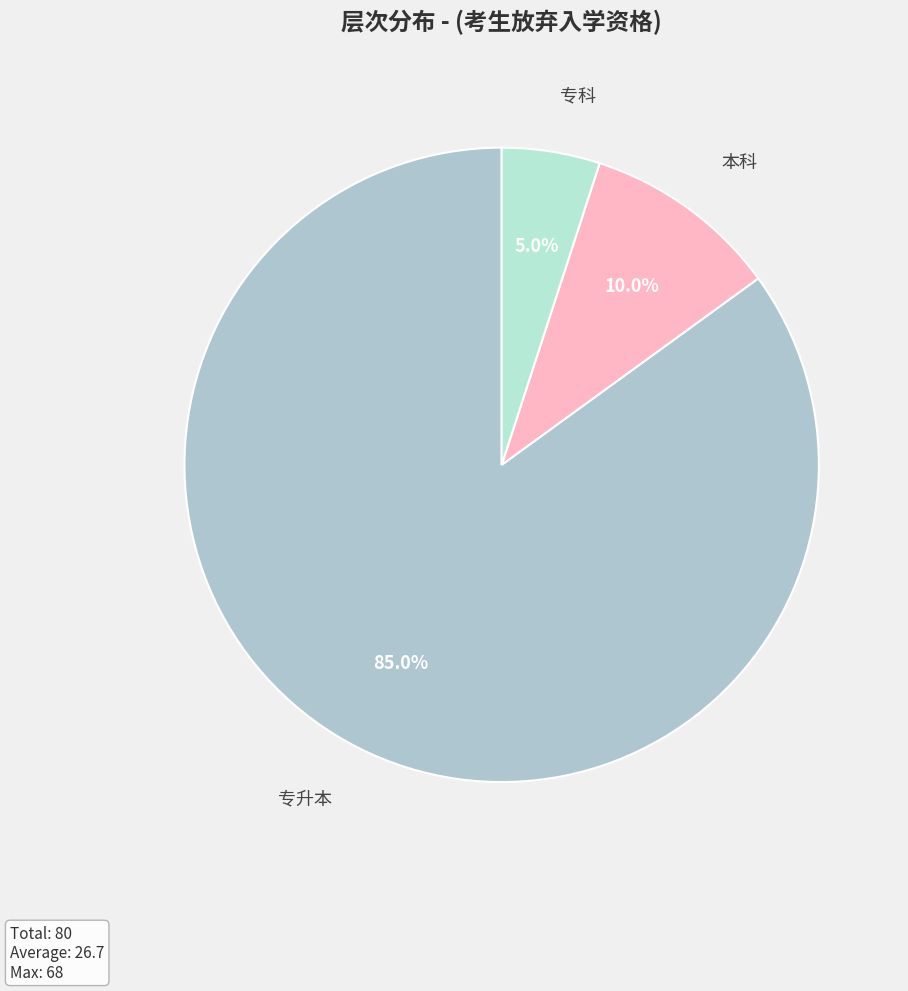

Does 专科 represent more than half of the total?

No